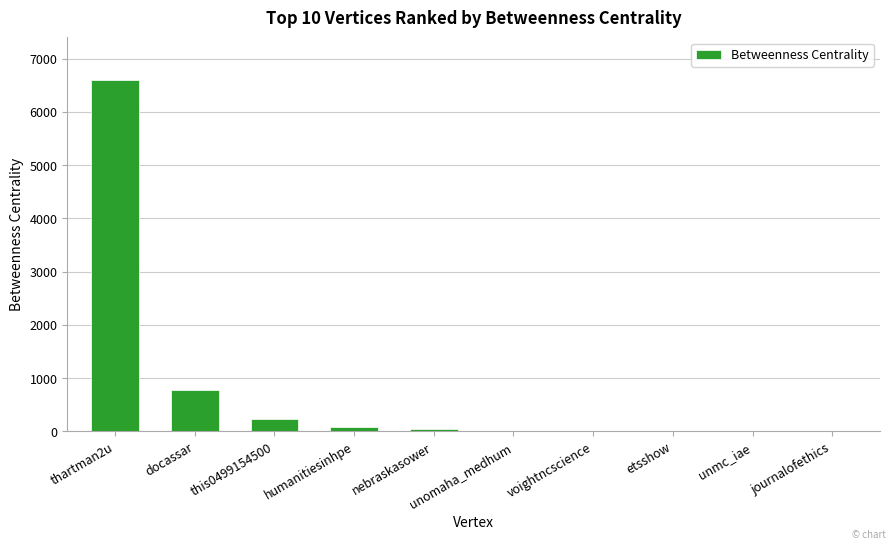

What is the sum of all values?

7763.2